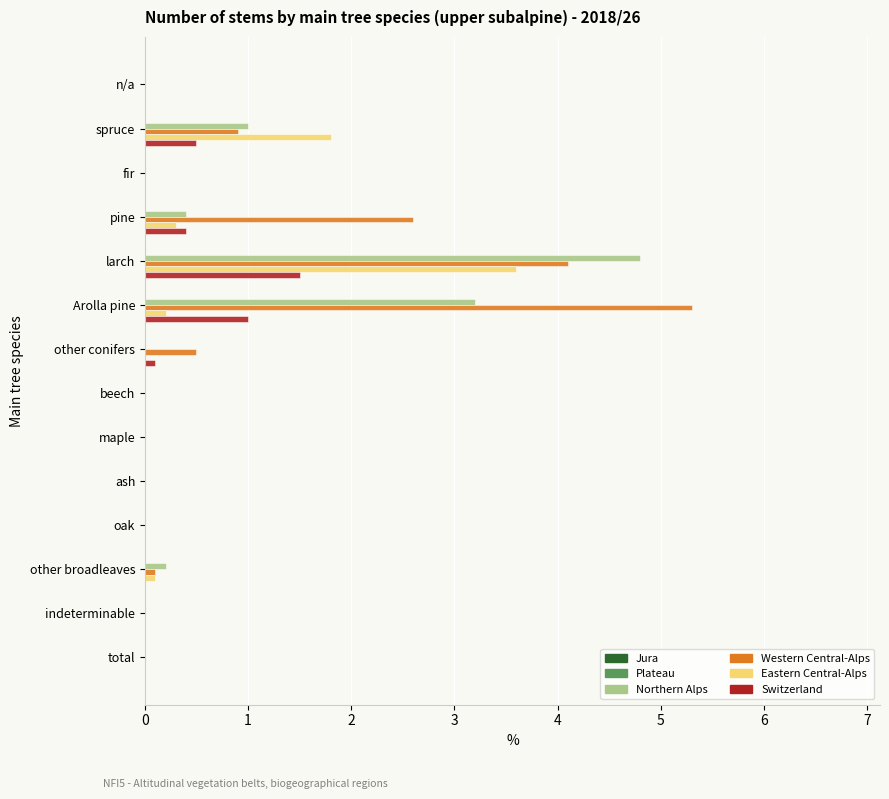

Which series changed the most between pine and beech?

Western Central-Alps